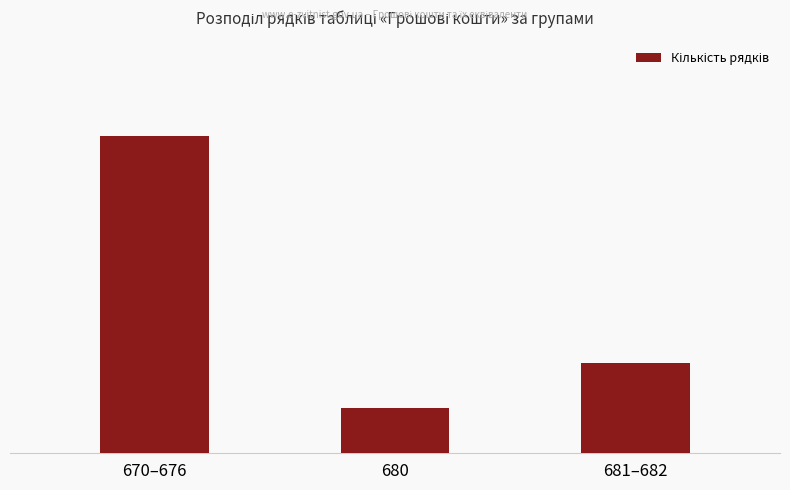

What is the difference between the maximum and minimum values?

6